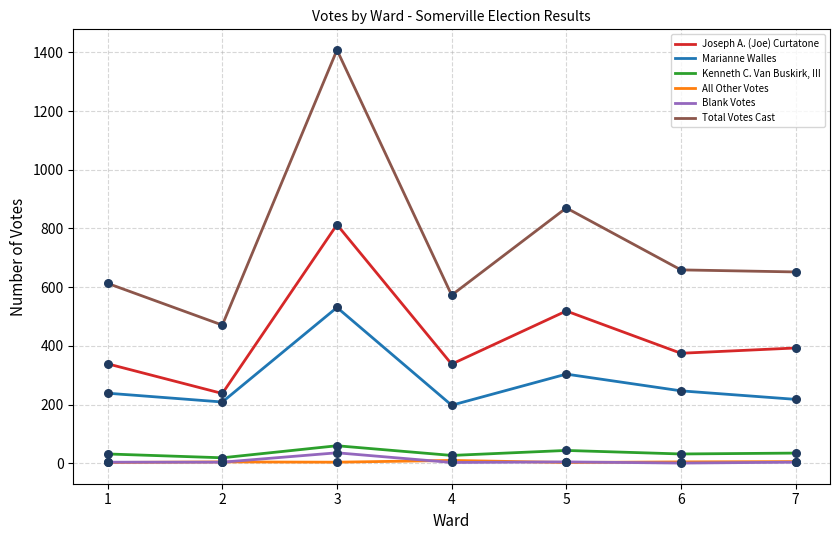

What are all the series names shown in the legend?

Joseph A. (Joe) Curtatone, Marianne Walles, Kenneth C. Van Buskirk, III, All Other Votes, Blank Votes, Total Votes Cast